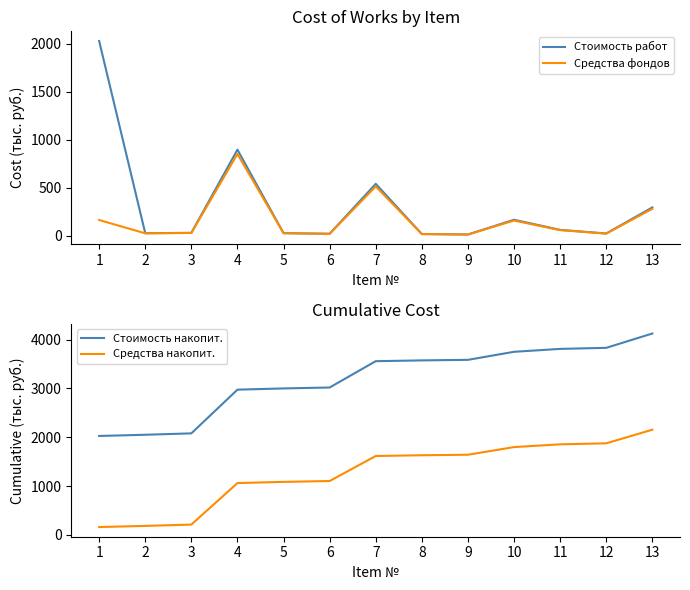

At which label does Средства накопит. first exceed 1617?

7